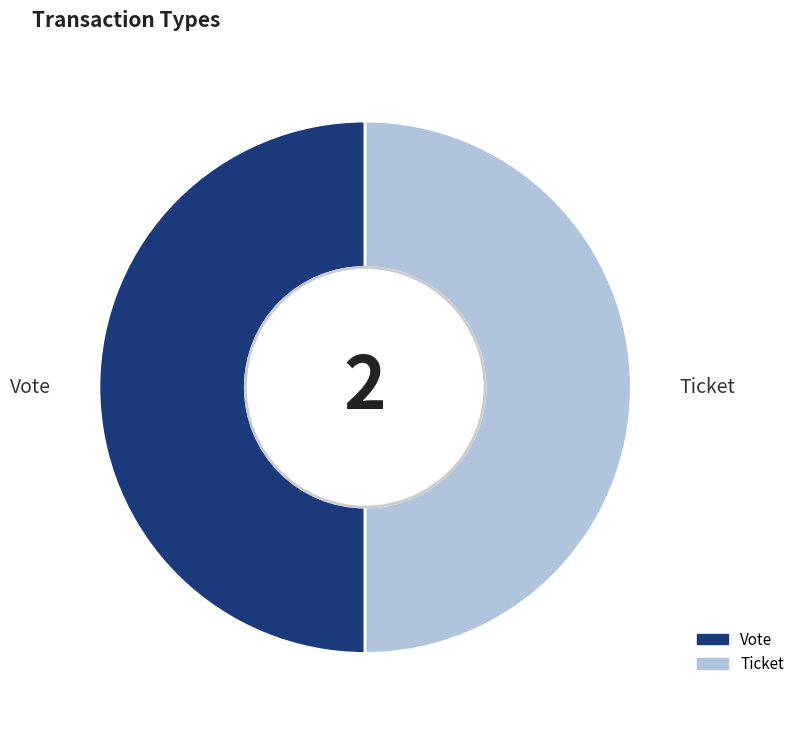

What is the ratio of the value at Vote to the value at Ticket?

1.0